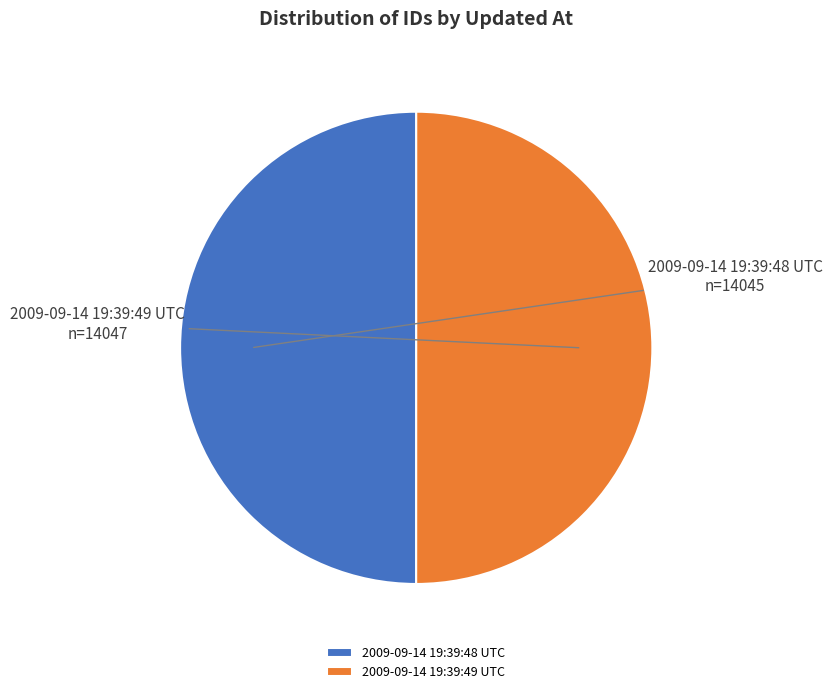

The 2009-09-14 19:39:49 UTC slice represents 42% of the pie. True or false?

False